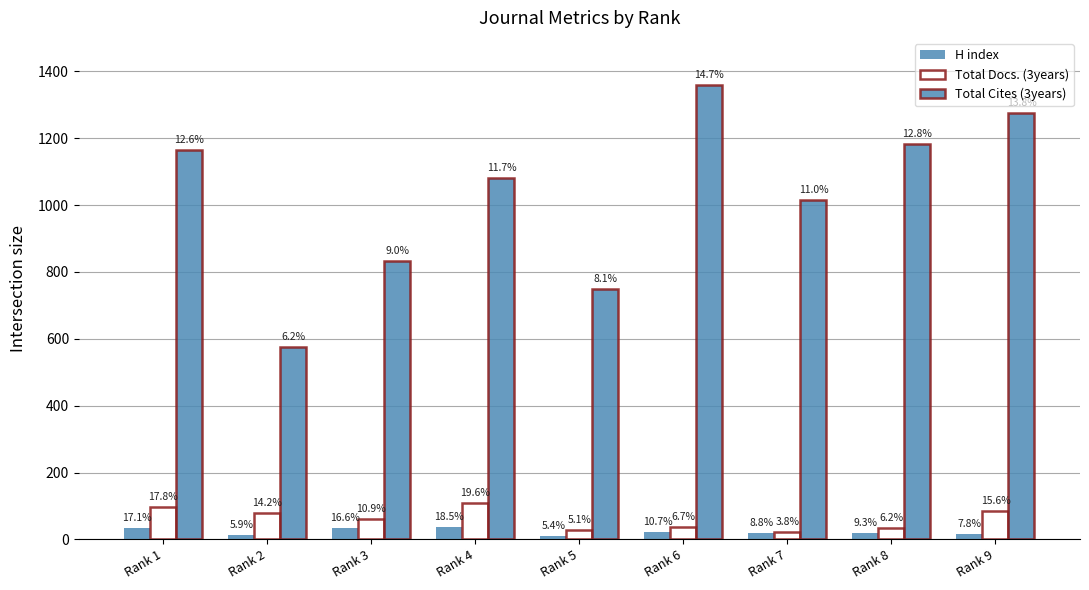

At which label does H index first exceed 19?

Rank 1